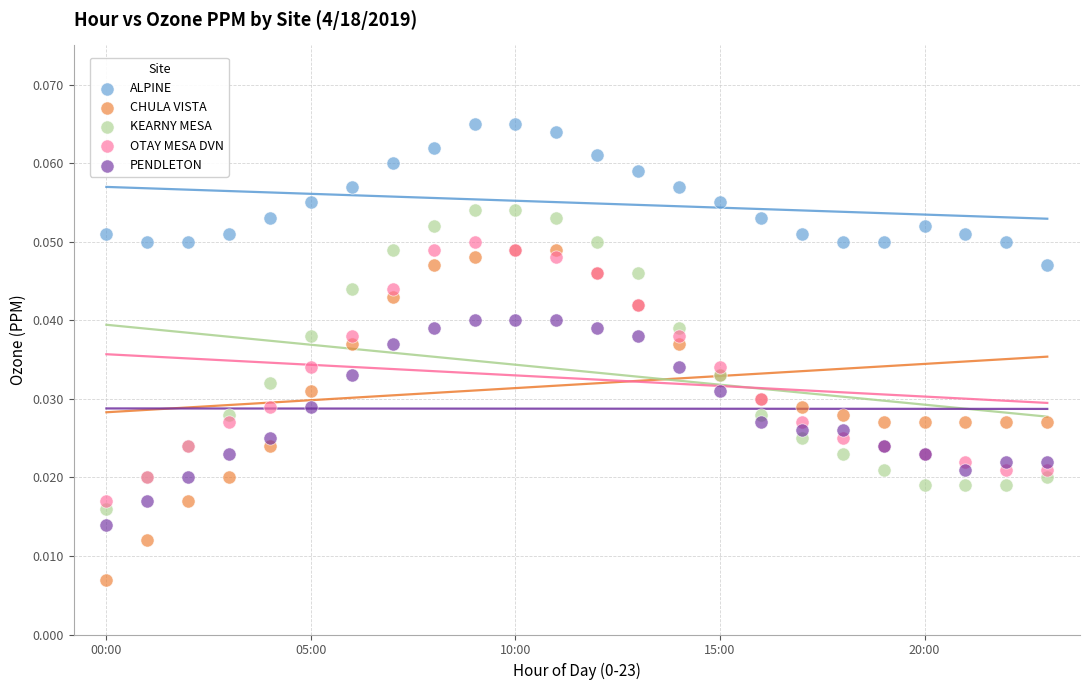

Which series has the largest Y range (max minus min)?

CHULA VISTA